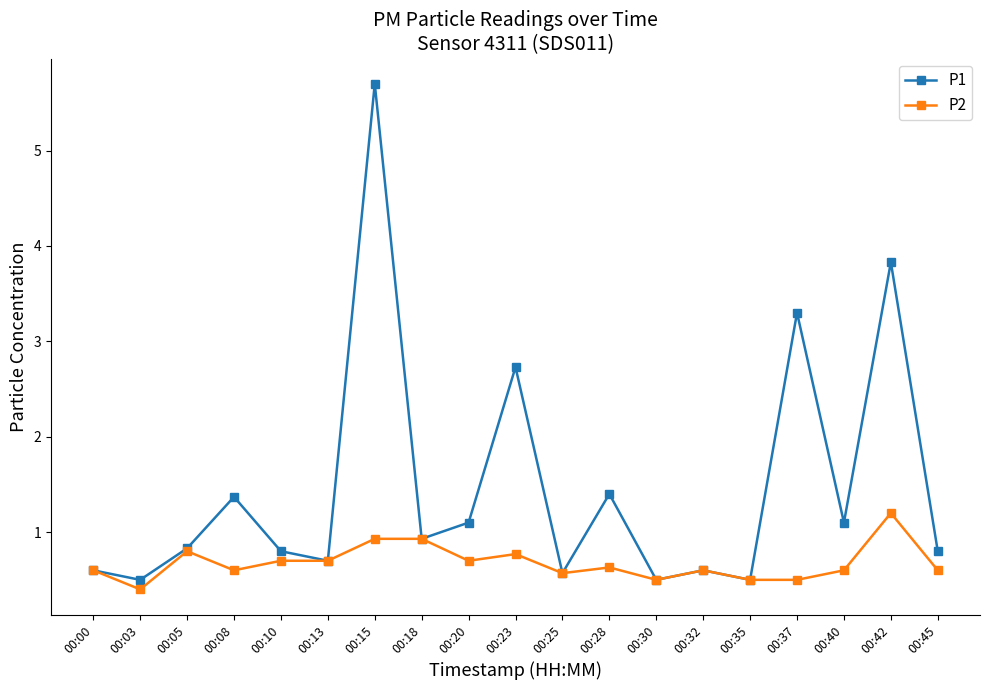

The P2 series shows 1.0 at 00:23. True or false?

False